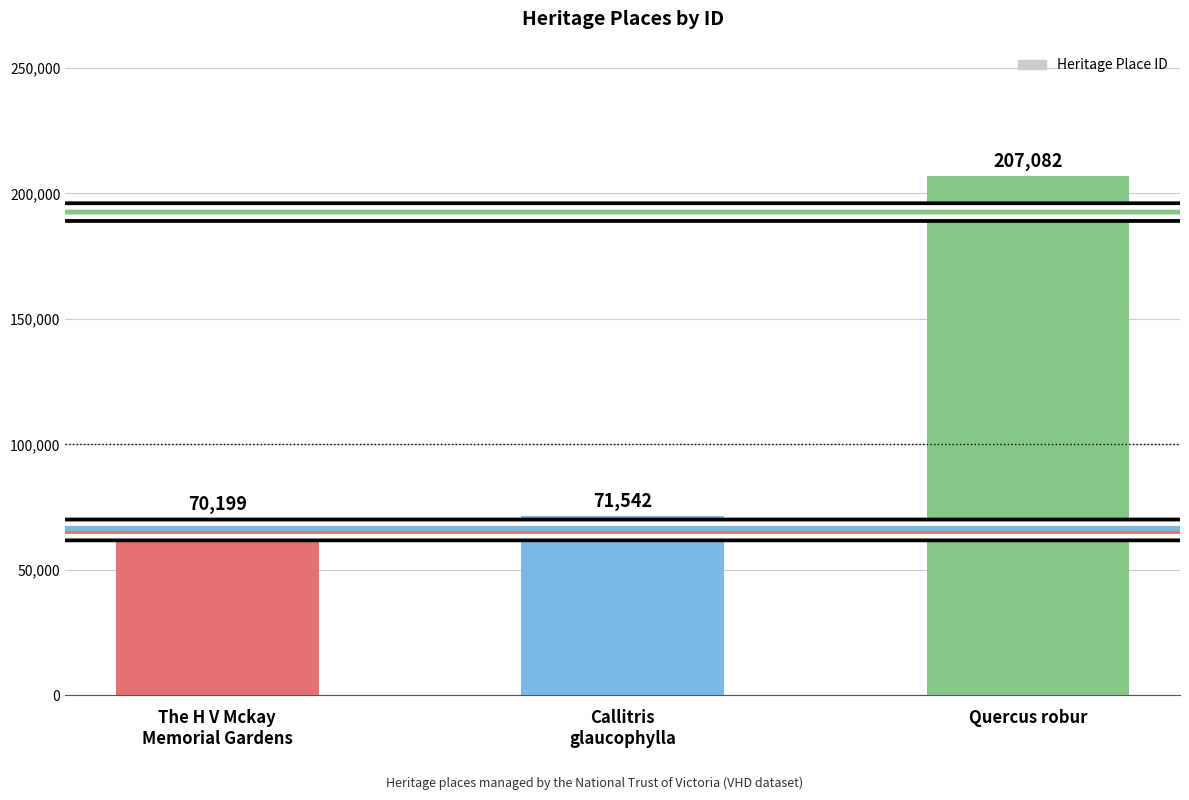

At which label is the value closest to 138640?

Callitris
glaucophylla